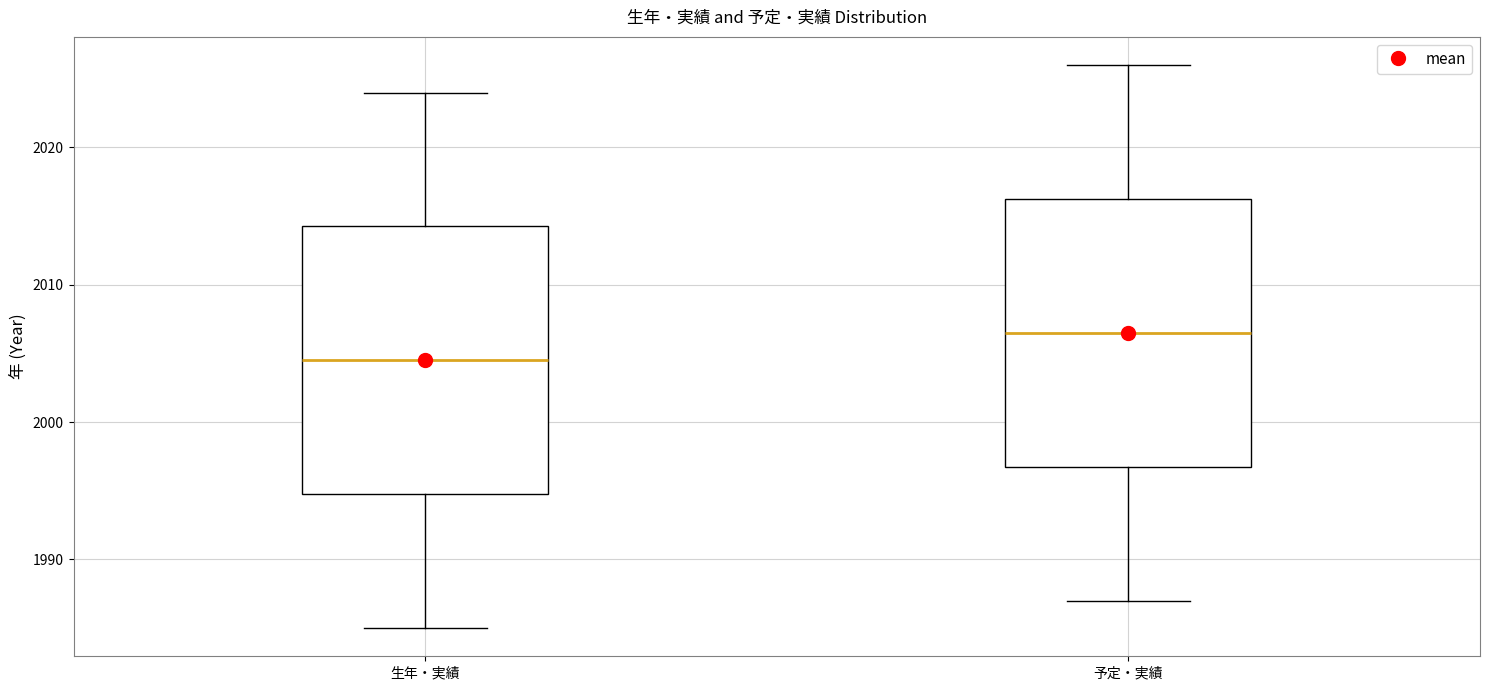

Reading left to right, read every box against the y-axis: the position of its median line, the range the box covers, and the ends of its whiskers. The values are not printed on the chart, so give them approximately, as read against the axis.

生年・実績: median 2005, box 1995 to 2014, whiskers 1985 to 2024
予定・実績: median 2007, box 1997 to 2016, whiskers 1987 to 2026